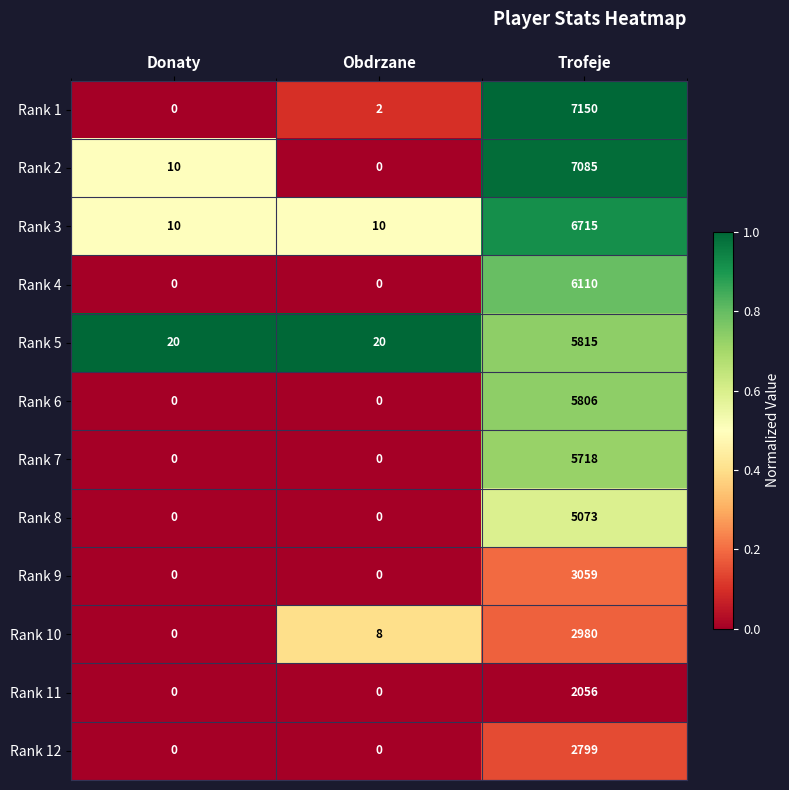

How many categories are shown in the chart?

3